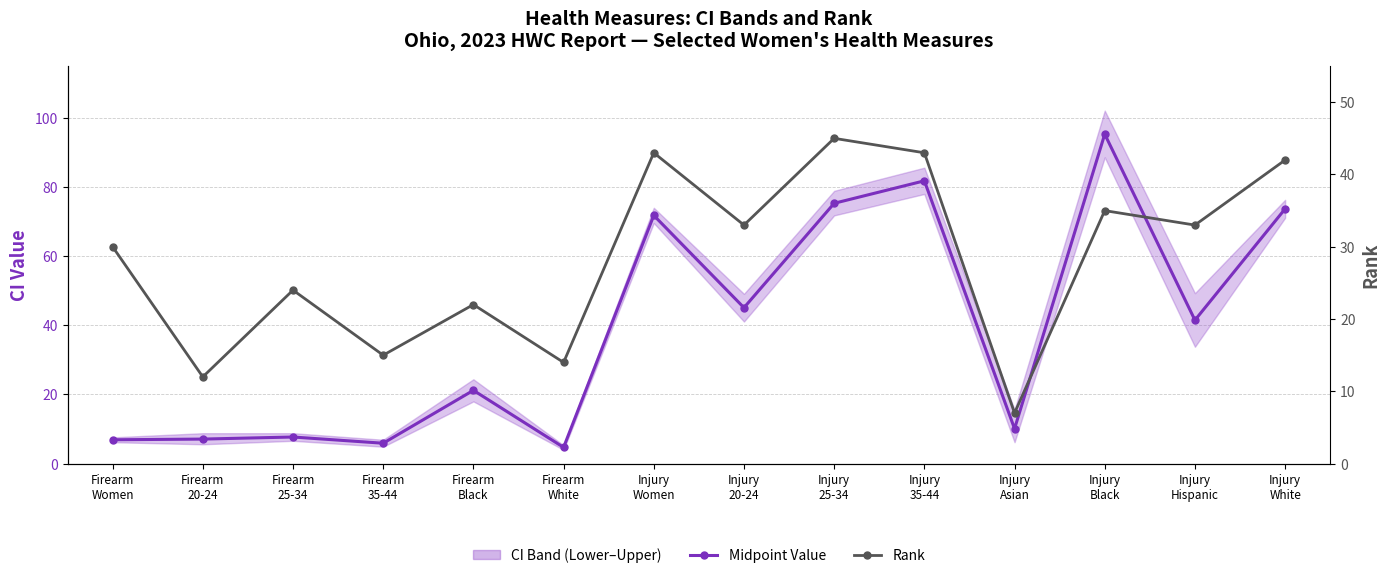

The value of Rank at Firearm
White is 7.5. True or false?

False